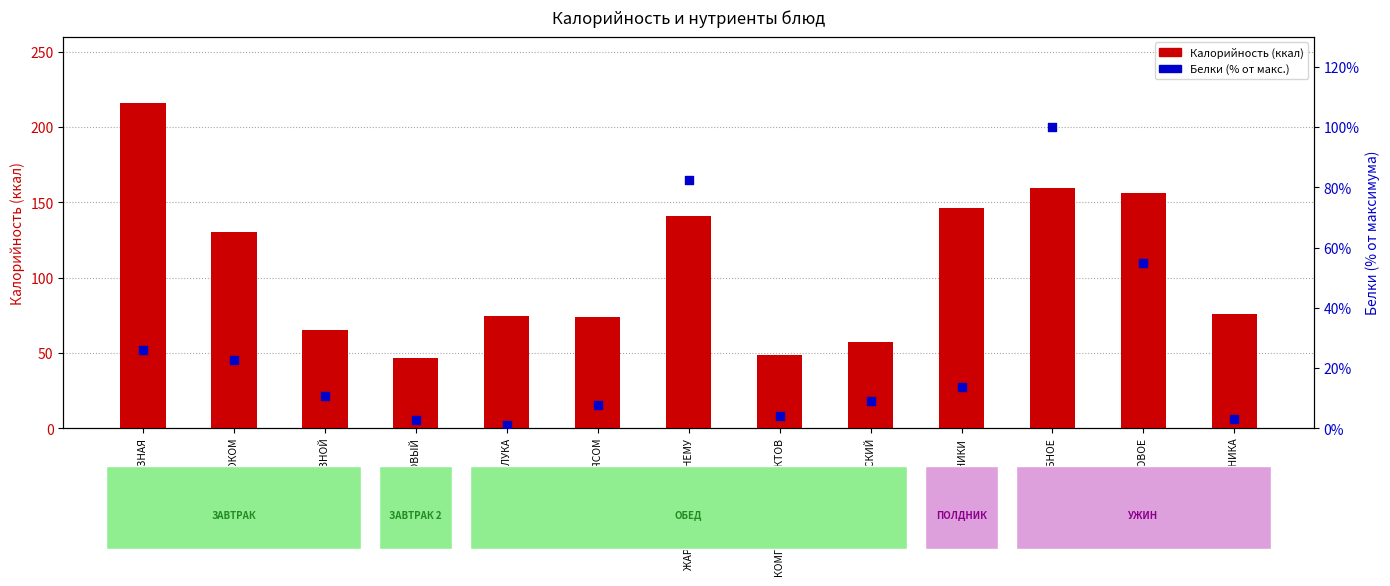

At how many categories does at least one series exceed 122?

6